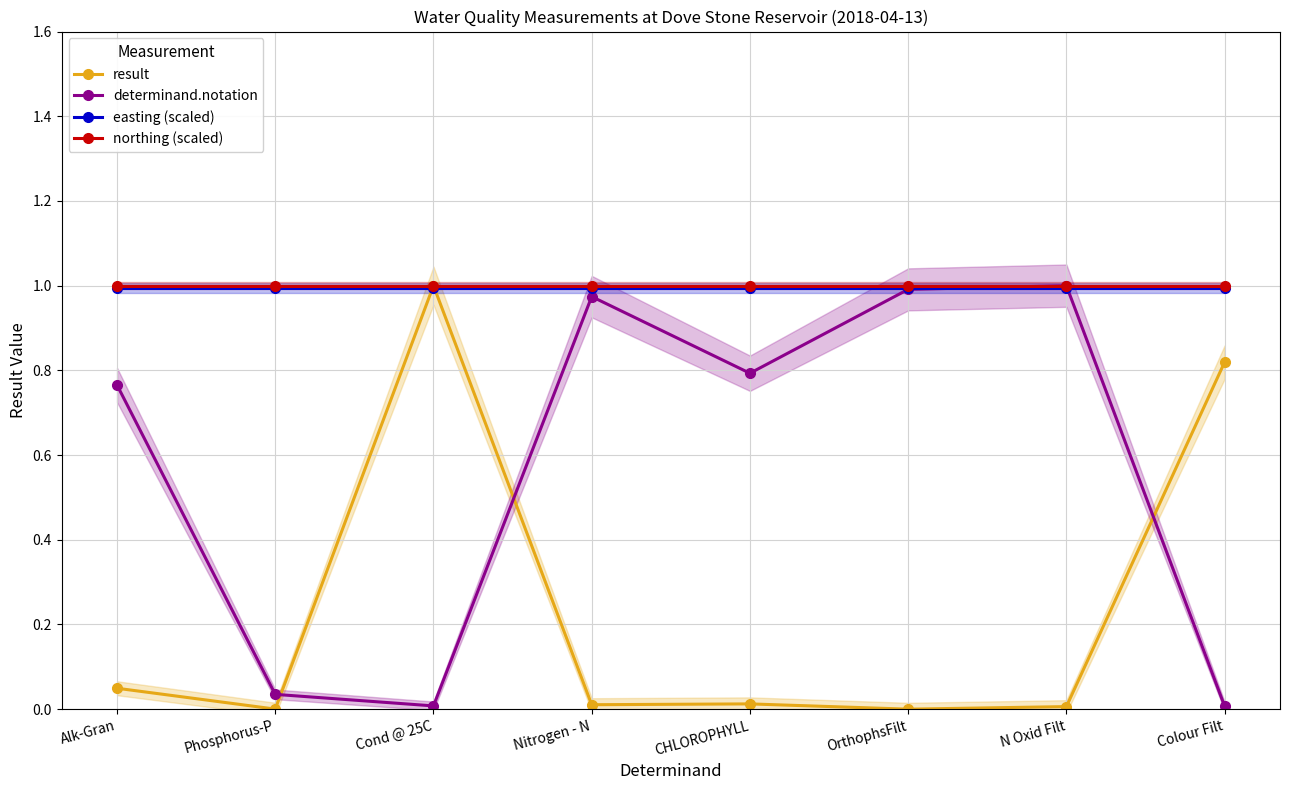

True or false: northing (scaled) and easting (scaled) intersect in this chart.

False